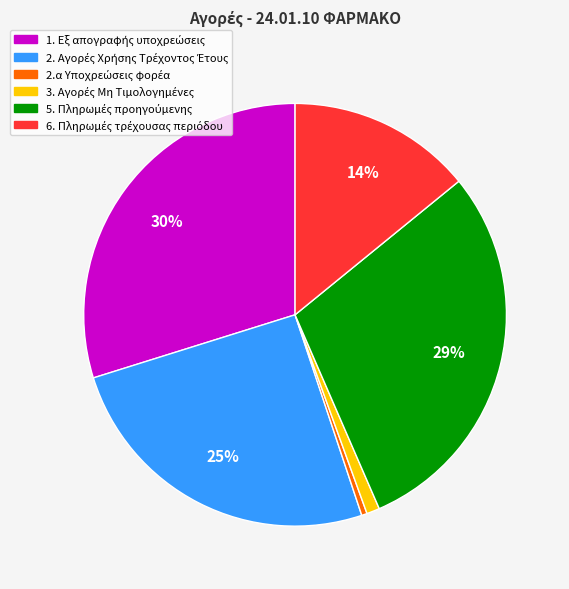

Does any single category account for the majority?

No